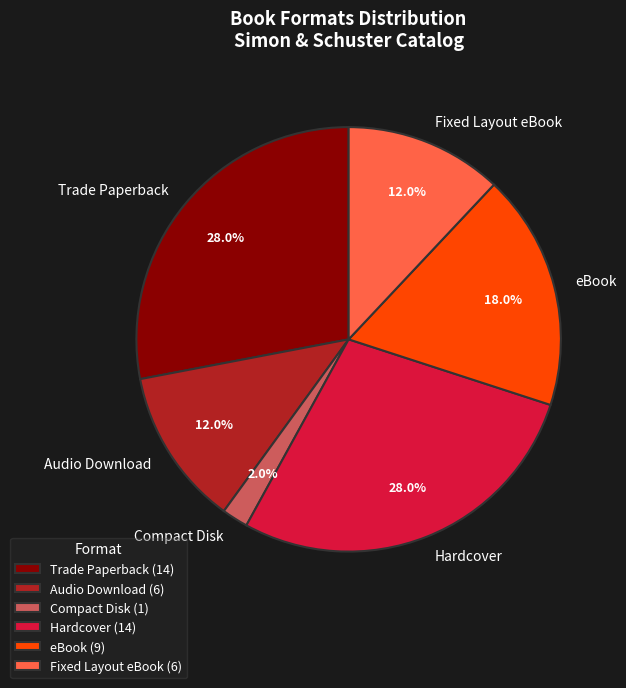

Combined, do Audio Download and Hardcover account for over 50%?

No